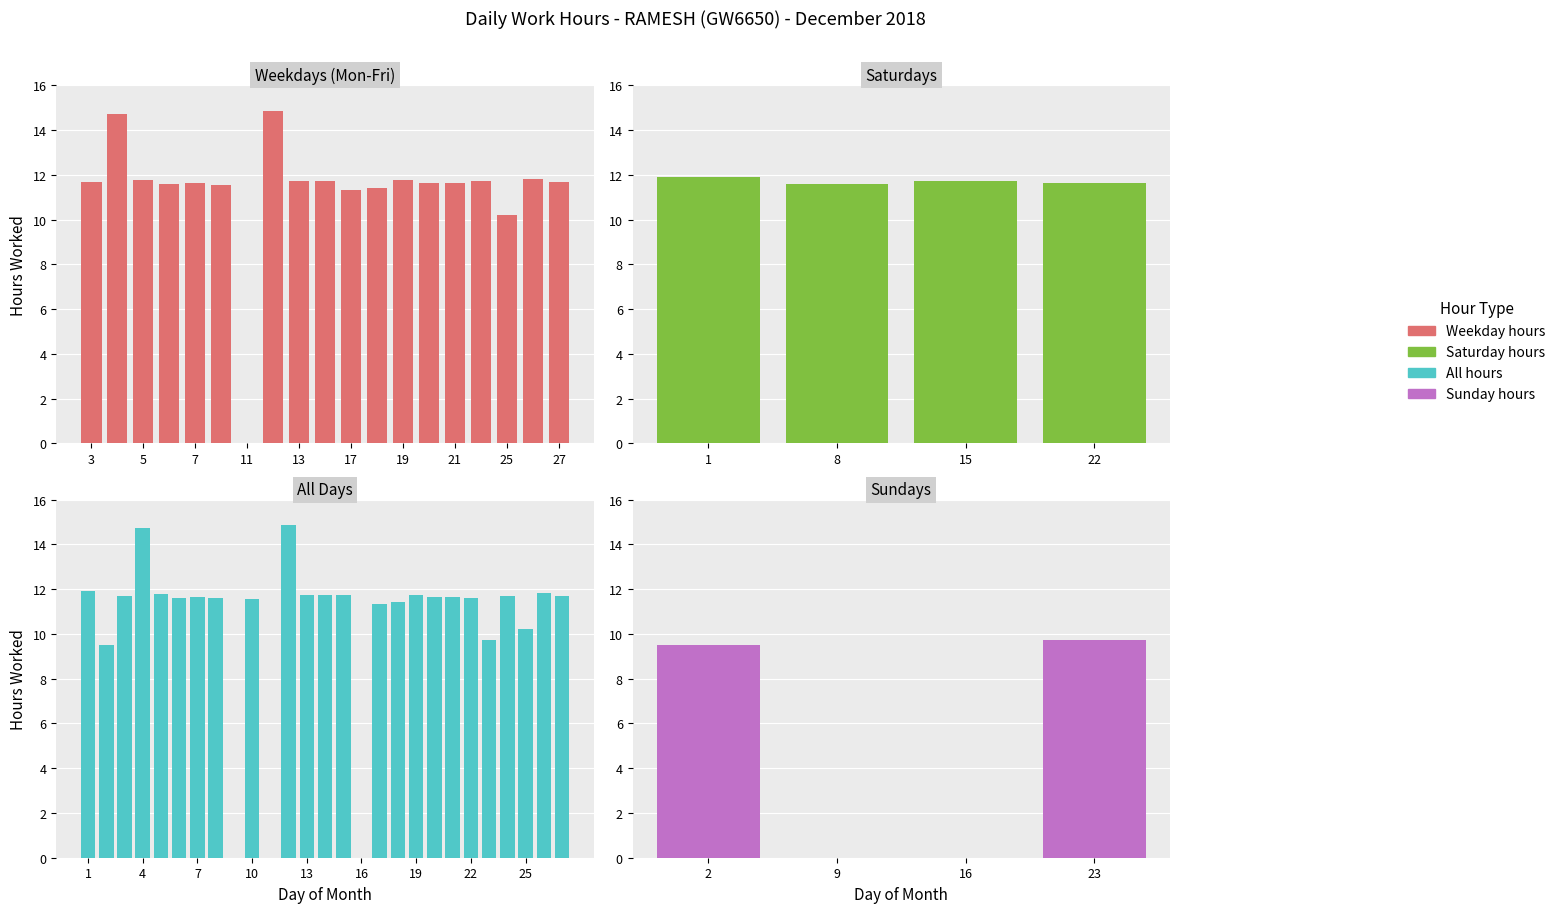

Read the value at 26.

11.8